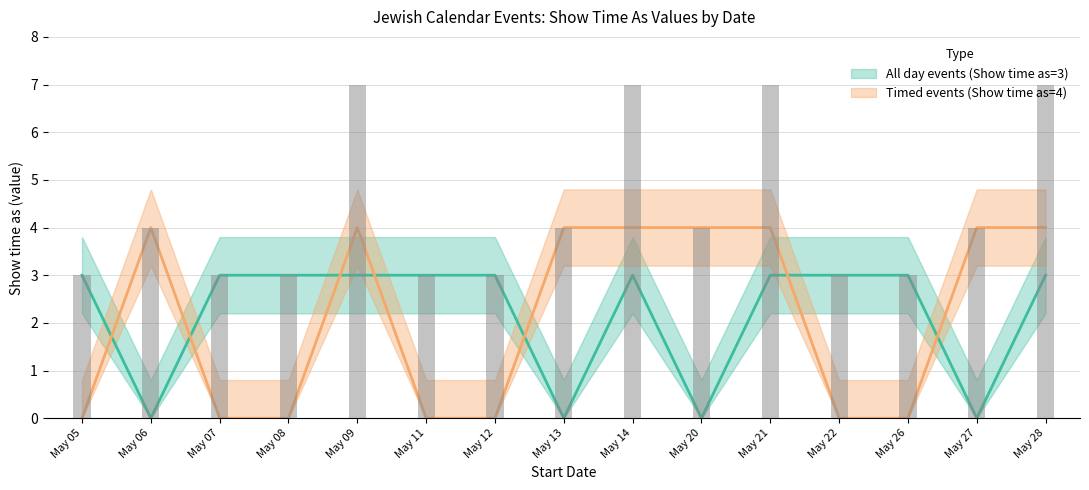

At which label is Timed events (Show time as=4) closest to 2?

May 05